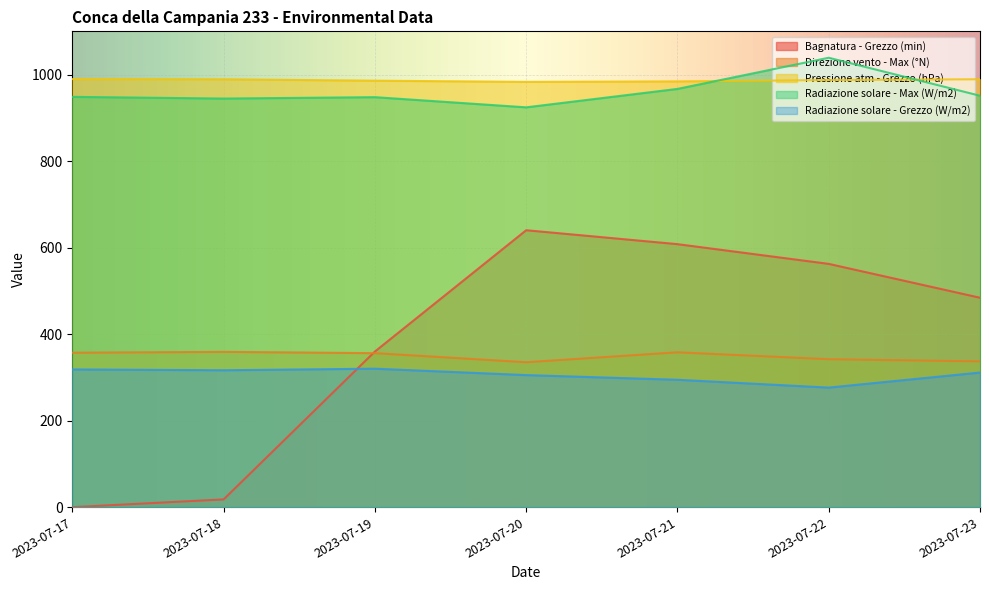

At 2023-07-19, list the series in order from smallest to largest.

Radiazione solare - Grezzo (W/m2), Direzione vento - Max (°N), Bagnatura - Grezzo (min), Radiazione solare - Max (W/m2), Pressione atm - Grezzo (hPa)